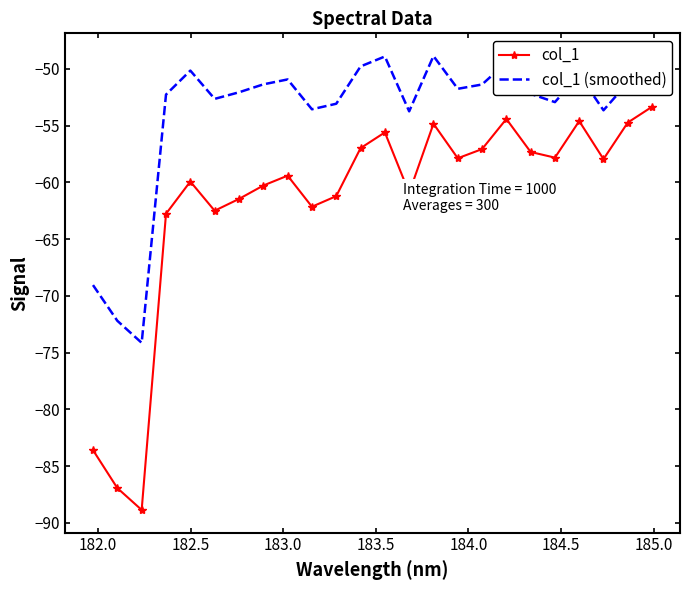

True or false: col_1 (smoothed) and col_1 cross at least once.

False